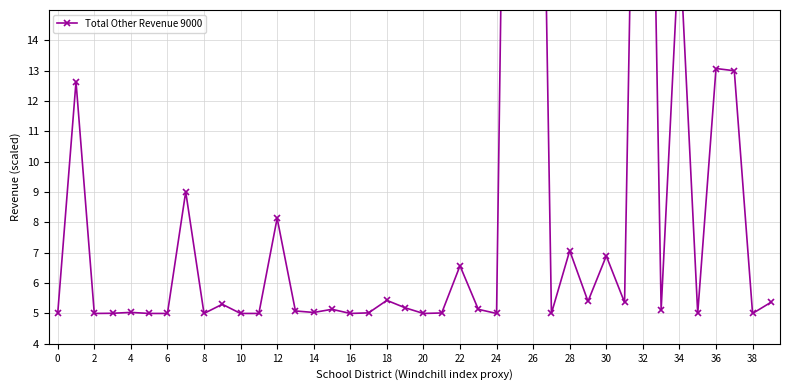

Is it true that the value at 8 is 5.0?

True